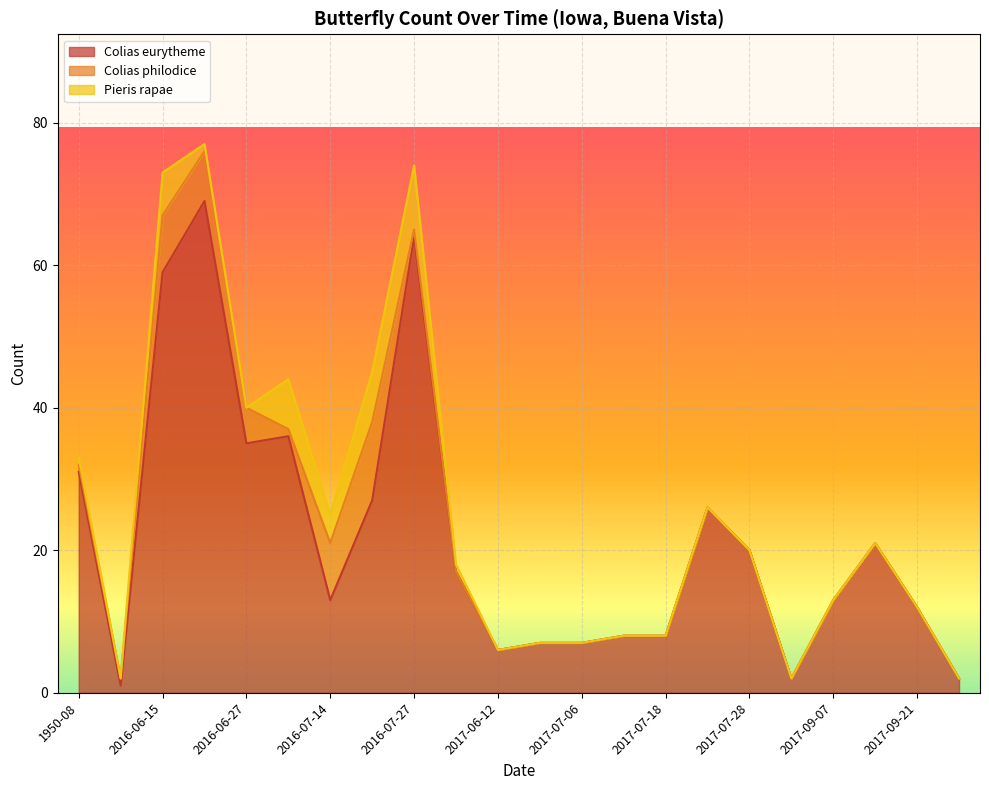

Which series has the largest range (max minus min)?

Colias eurytheme